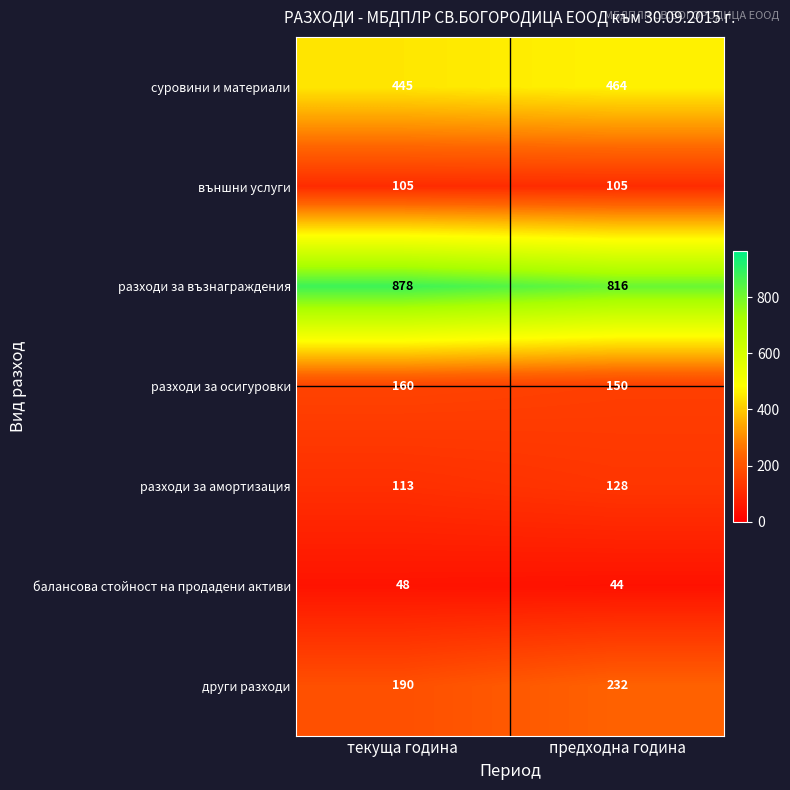

How many categories are shown in the chart?

2